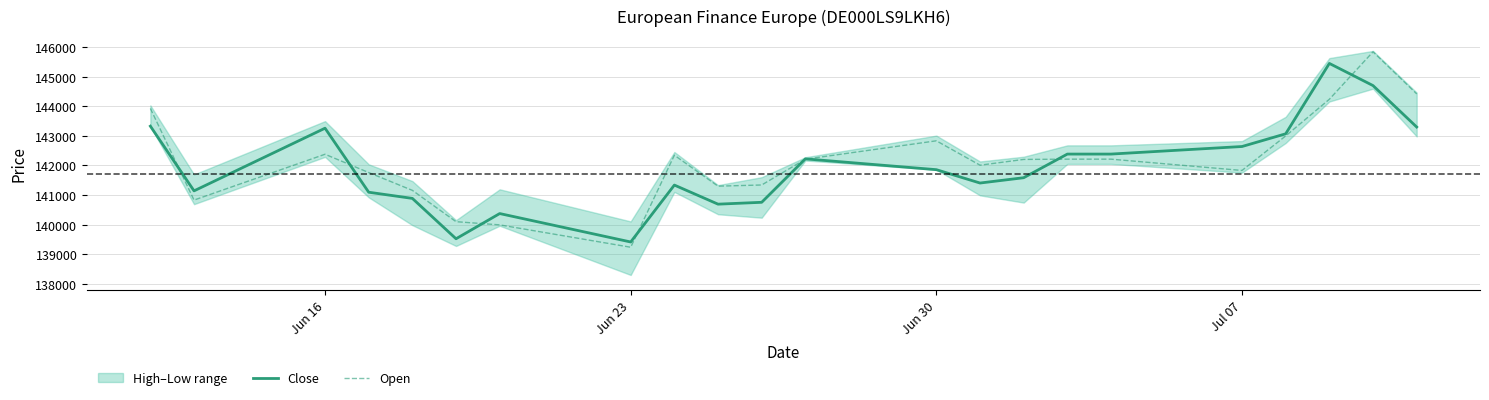

Rank the series by their average value, from highest to lowest.

Open, Close